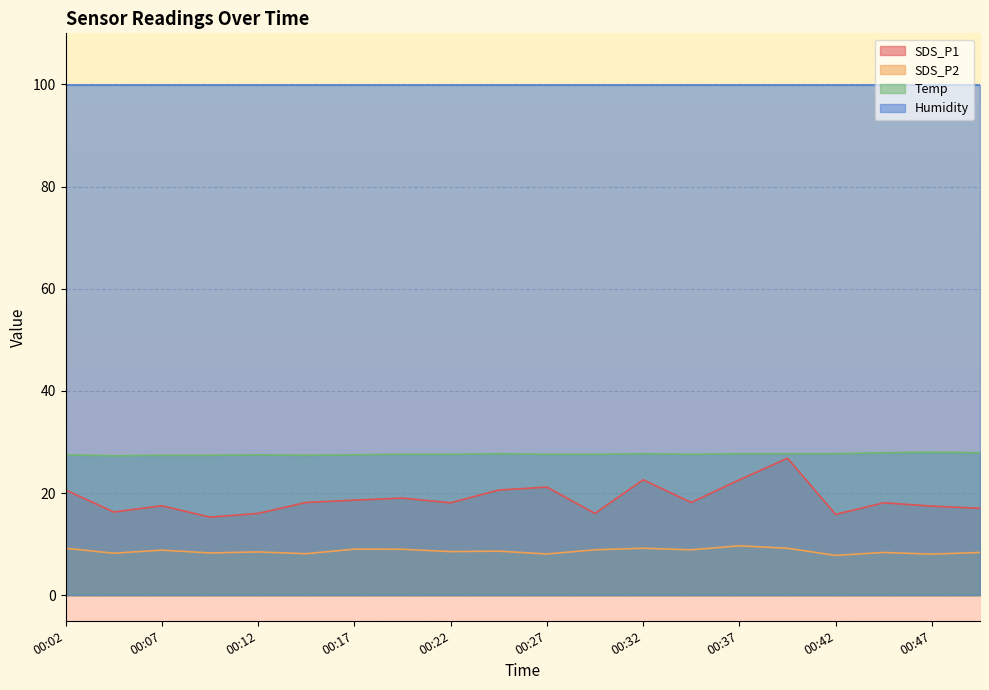

Between 00:19 and 00:27, which series saw the biggest shift?

SDS_P1